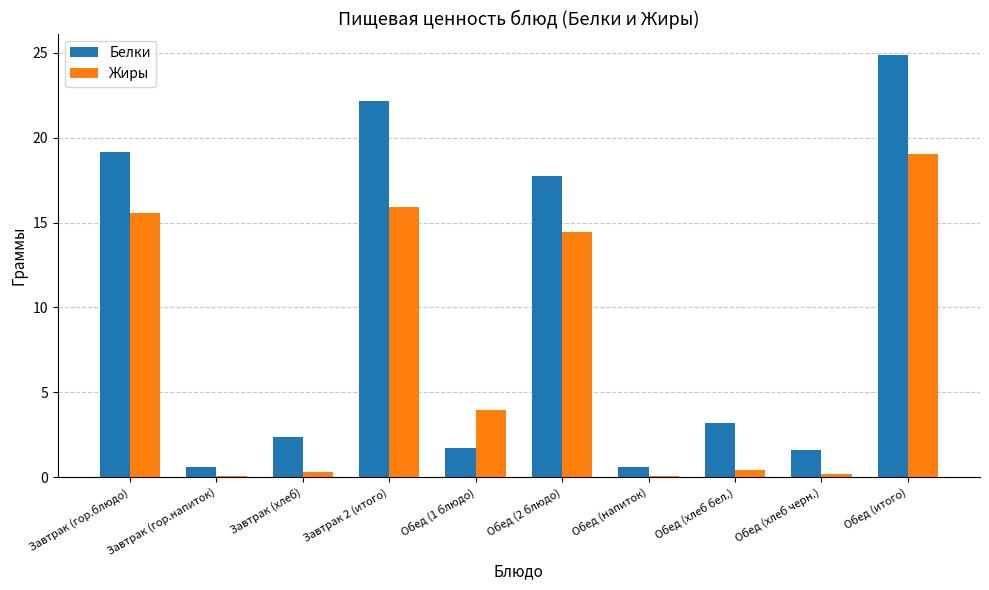

What is the sum of the Жиры values at Обед (итого) and Обед (2 блюдо)?

33.5